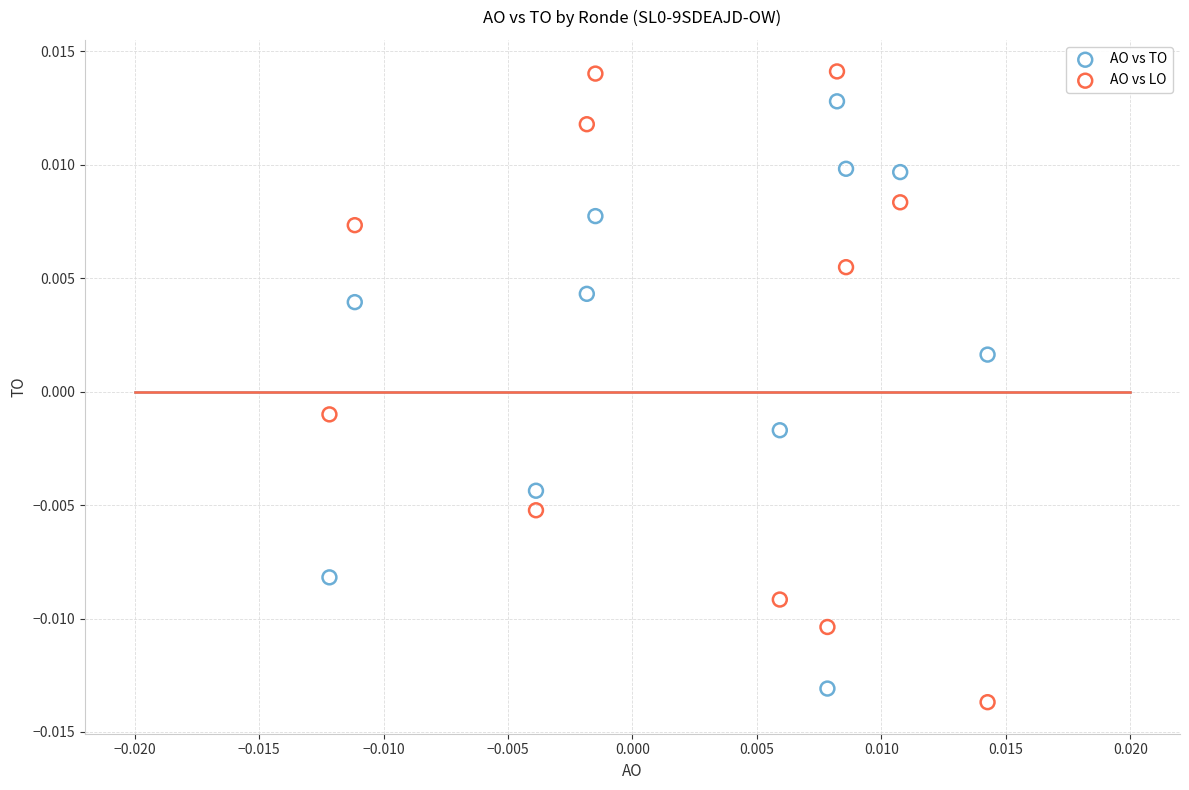

Which series reaches the maximum Y coordinate?

AO vs LO